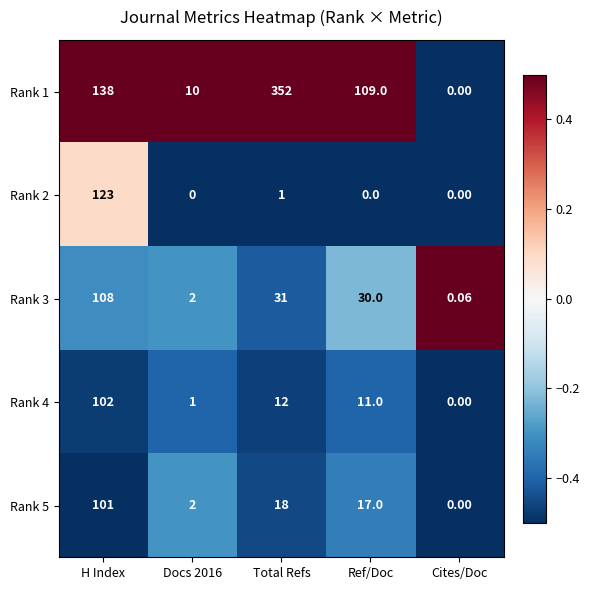

At which category does the chart reach its peak across all series?

Total Refs